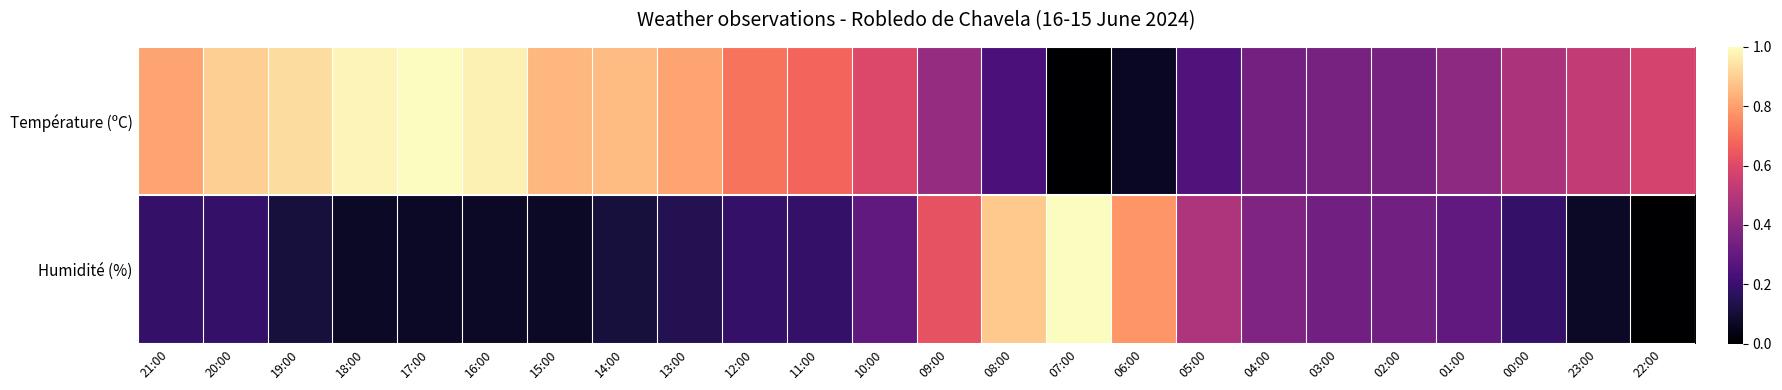

What is the total value across all series at 21:00?

1.0